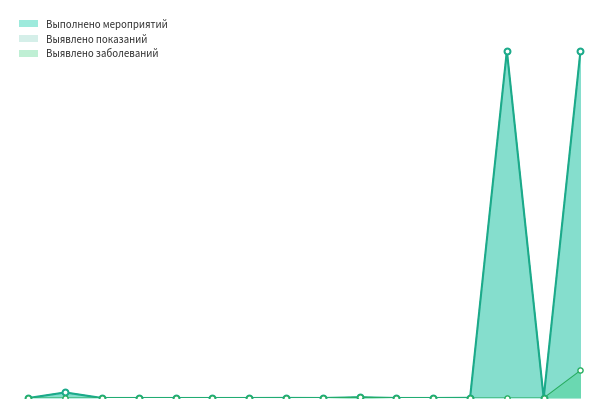

Which series reaches the maximum Y coordinate?

Выполнено мероприятий